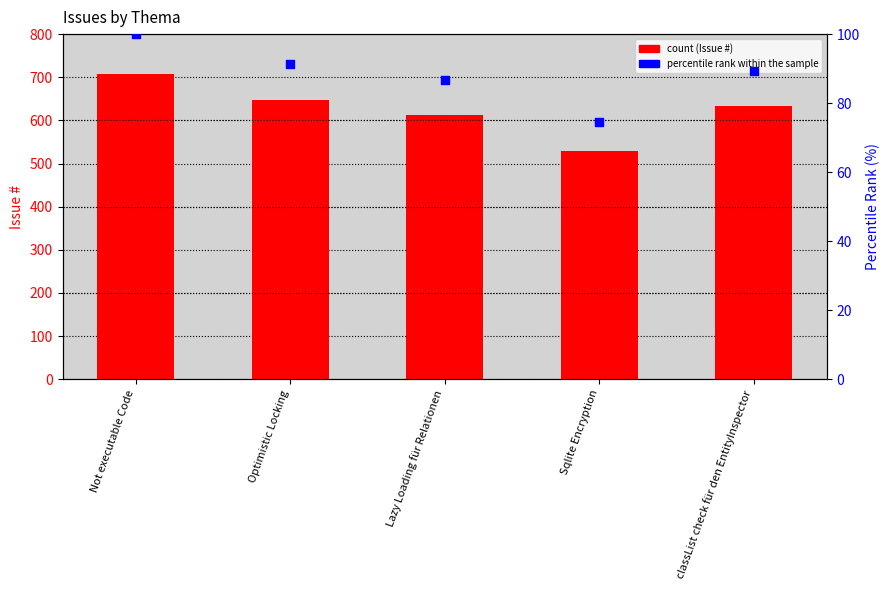

Which series contains the highest Y value?

Issue #